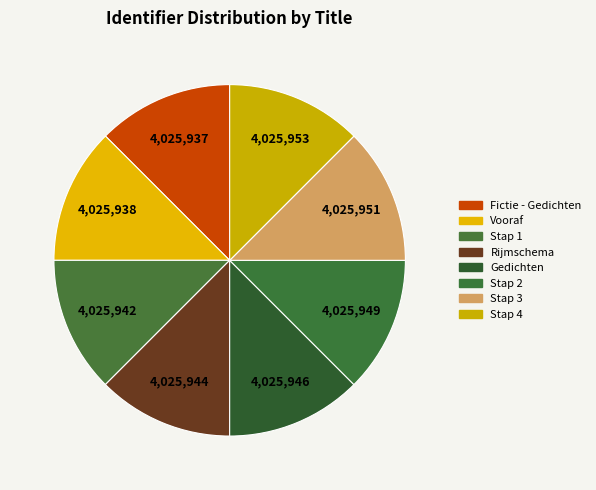

Is it true that Vooraf is 12% of the pie?

True